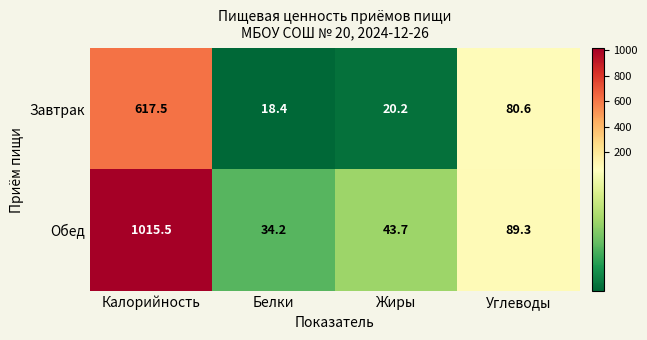

What is the minimum value shown in the chart?

18.4